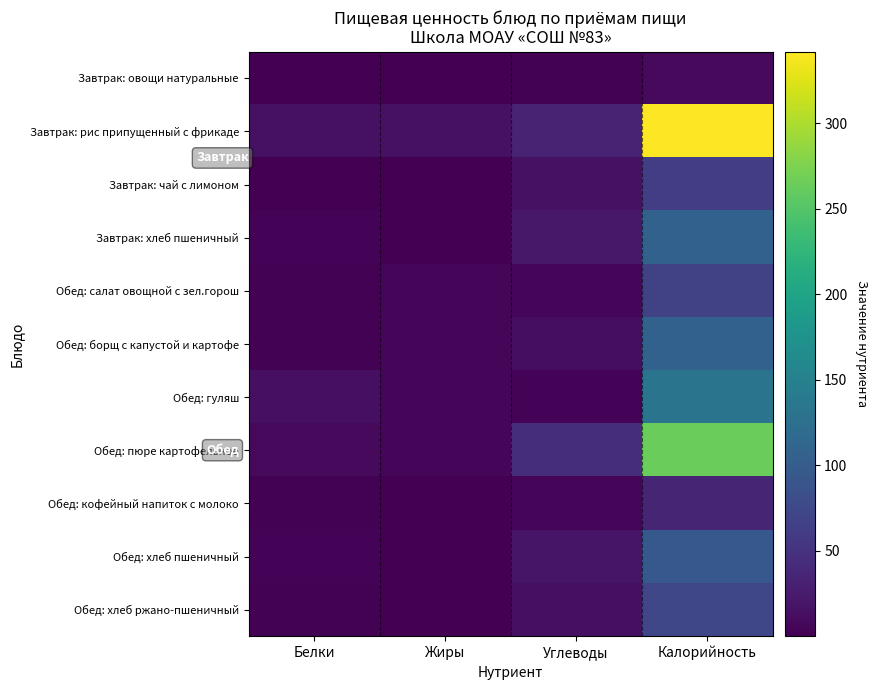

Reading left to right, what are all the values shown in this chart?

Завтрак: овощи натуральные: Белки=0.5	Жиры=0.1	Углеводы=1.5	Калорийность=8.4
Завтрак: рис припущенный с фрикаде: Белки=16.0	Жиры=16.0	Углеводы=33.0	Калорийность=342.0
Завтрак: чай с лимоном: Белки=0.1	Жиры=0.0	Углеводы=15.3	Калорийность=61.6
Завтрак: хлеб пшеничный: Белки=3.4	Жиры=0.4	Углеводы=22.1	Калорийность=105.8
Обед: салат овощной с зел.горош: Белки=1.7	Жиры=4.3	Углеводы=5.5	Калорийность=66.6
Обед: борщ с капустой и картофе: Белки=2.0	Жиры=5.2	Углеводы=13.1	Калорийность=106.0
Обед: гуляш: Белки=13.9	Жиры=6.5	Углеводы=4.0	Калорийность=132.0
Обед: пюре картофельное: Белки=8.7	Жиры=5.4	Углеводы=45.0	Калорийность=263.8
Обед: кофейный напиток с молоко: Белки=2.0	Жиры=0.2	Углеводы=5.8	Калорийность=36.0
Обед: хлеб пшеничный: Белки=3.0	Жиры=0.3	Углеводы=19.7	Калорийность=94.0
Обед: хлеб ржано-пшеничный: Белки=2.6	Жиры=0.5	Углеводы=13.6	Калорийность=72.4